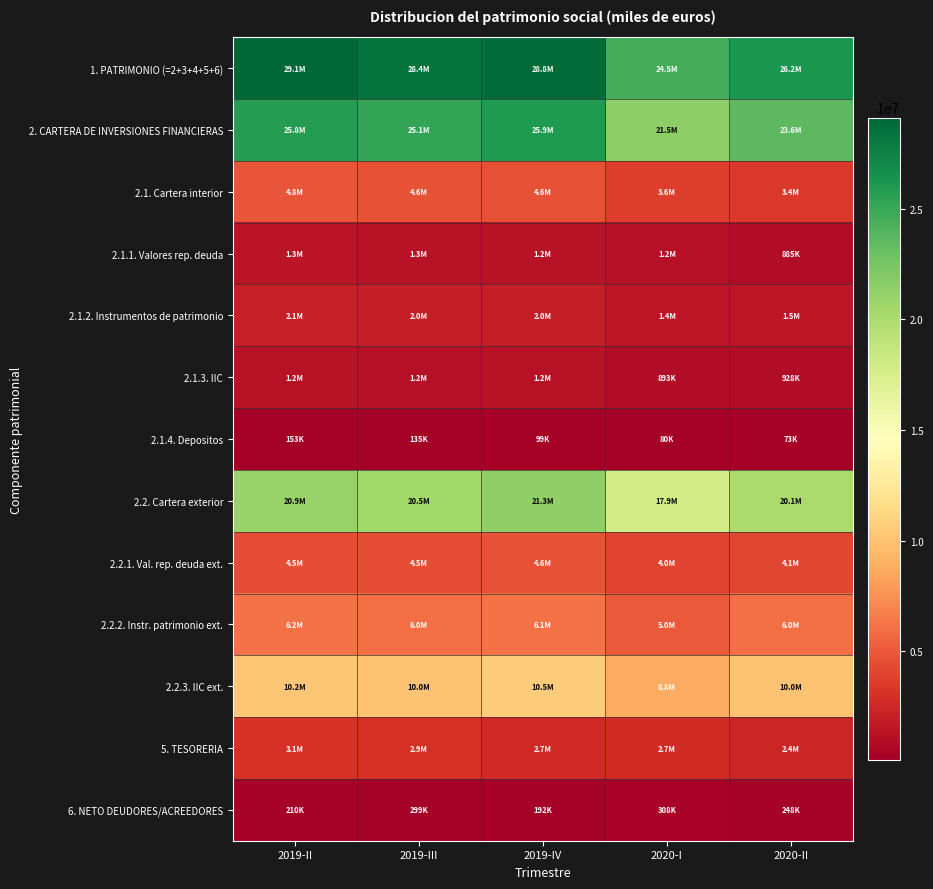

Which series has the largest total across all categories?

1. PATRIMONIO (=2+3+4+5+6)